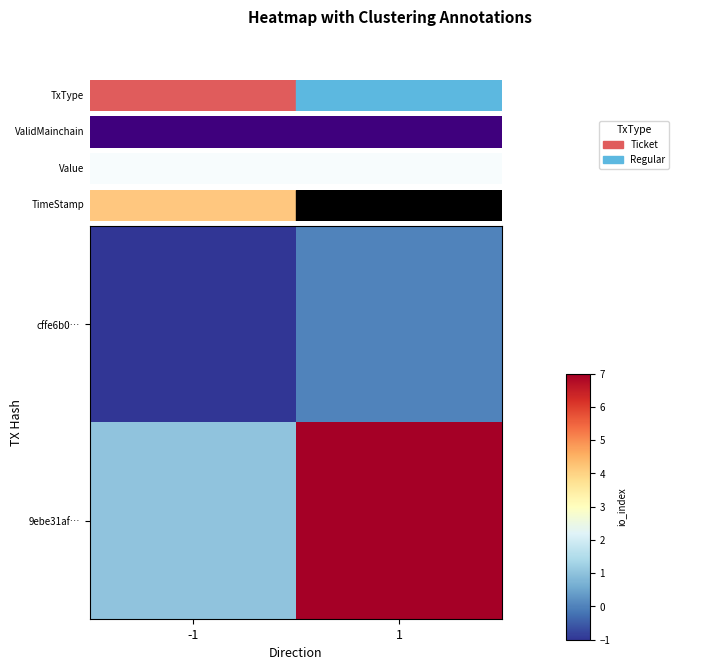

Rank the series at -1 from highest to lowest value.

9ebe31af…, cffe6b0…